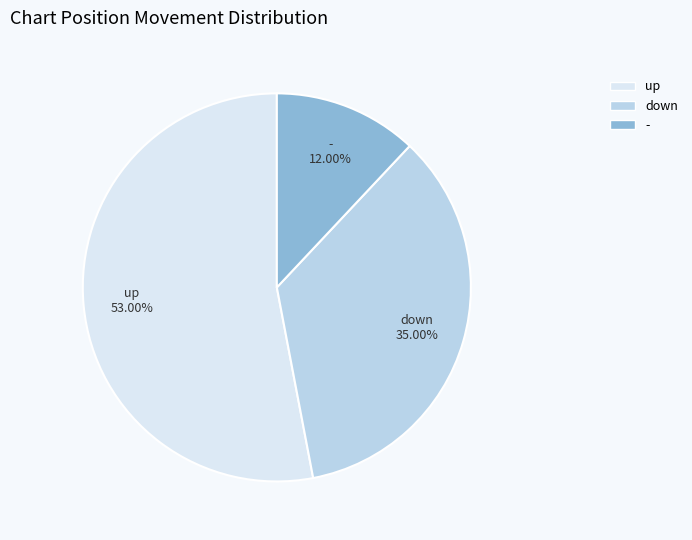

To the nearest percent, what is the combined percentage of - and up?

65%